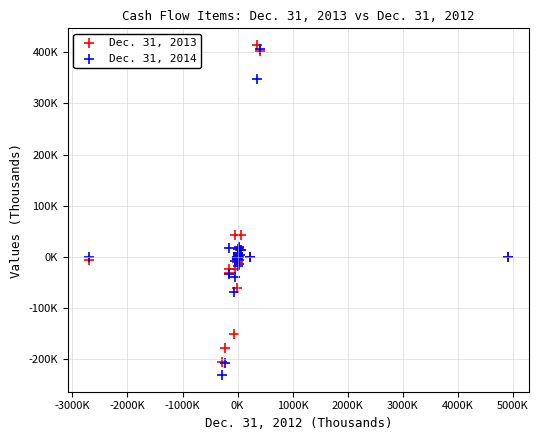

What are all the series names shown in the legend?

Dec. 31, 2013, Dec. 31, 2014